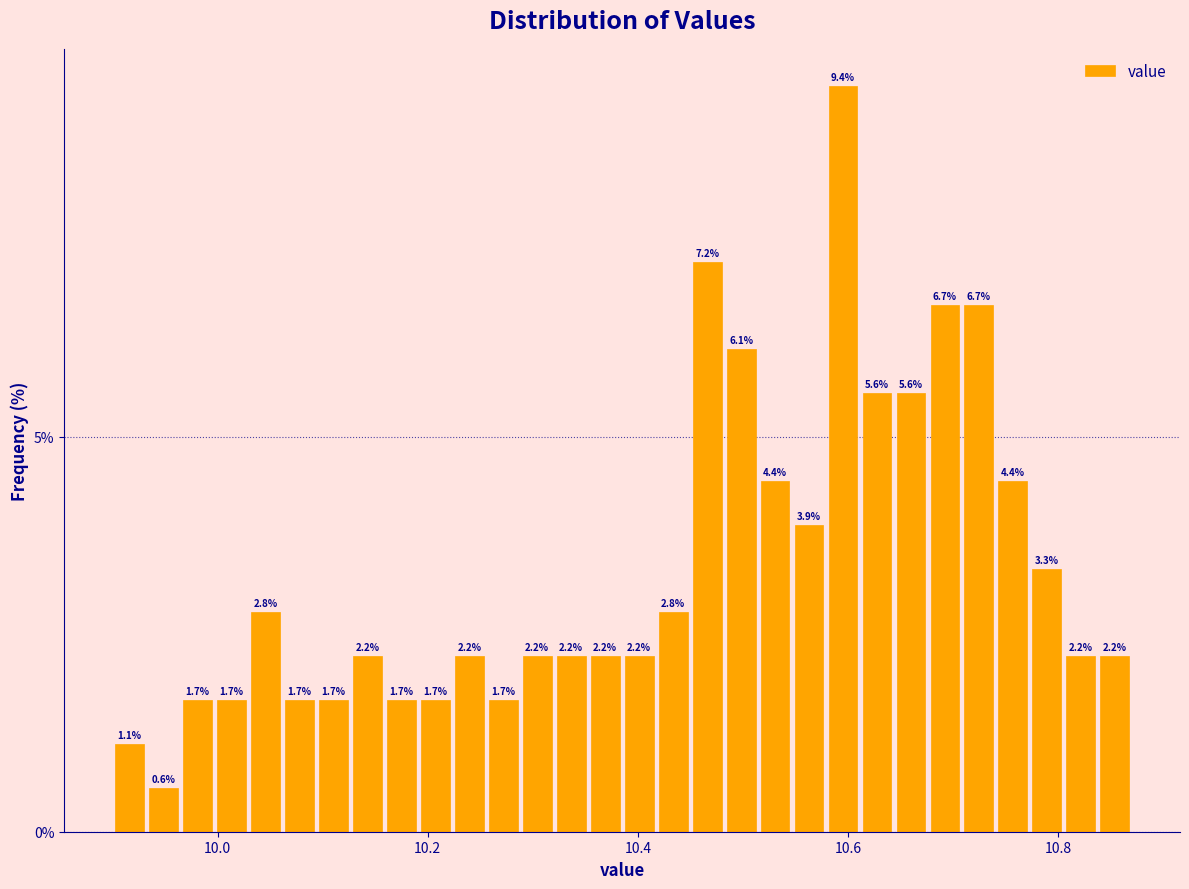

Around what value on the x-axis is the tallest bar? Give the approximate position of its centre, as read against the axis.

10.60